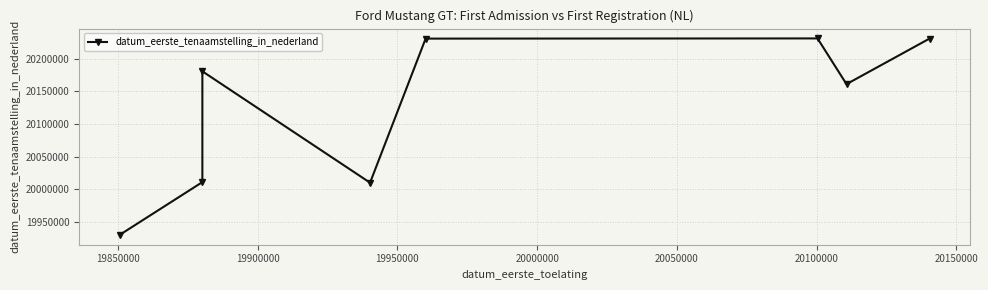

What value does the data have at 20150000, to the nearest 10?

20230710